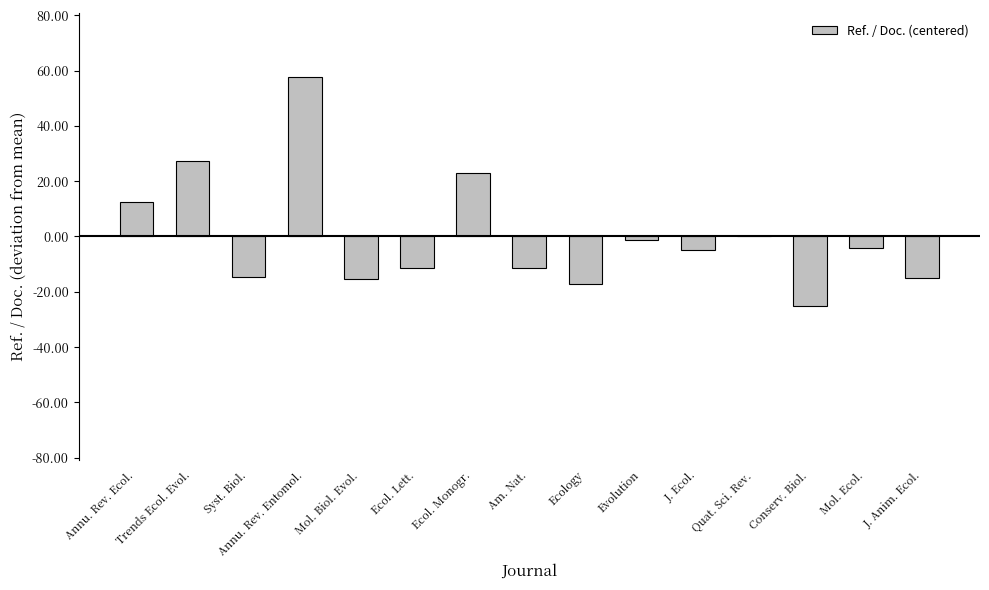

At which label is the value closest to 16?

Annu. Rev. Ecol.